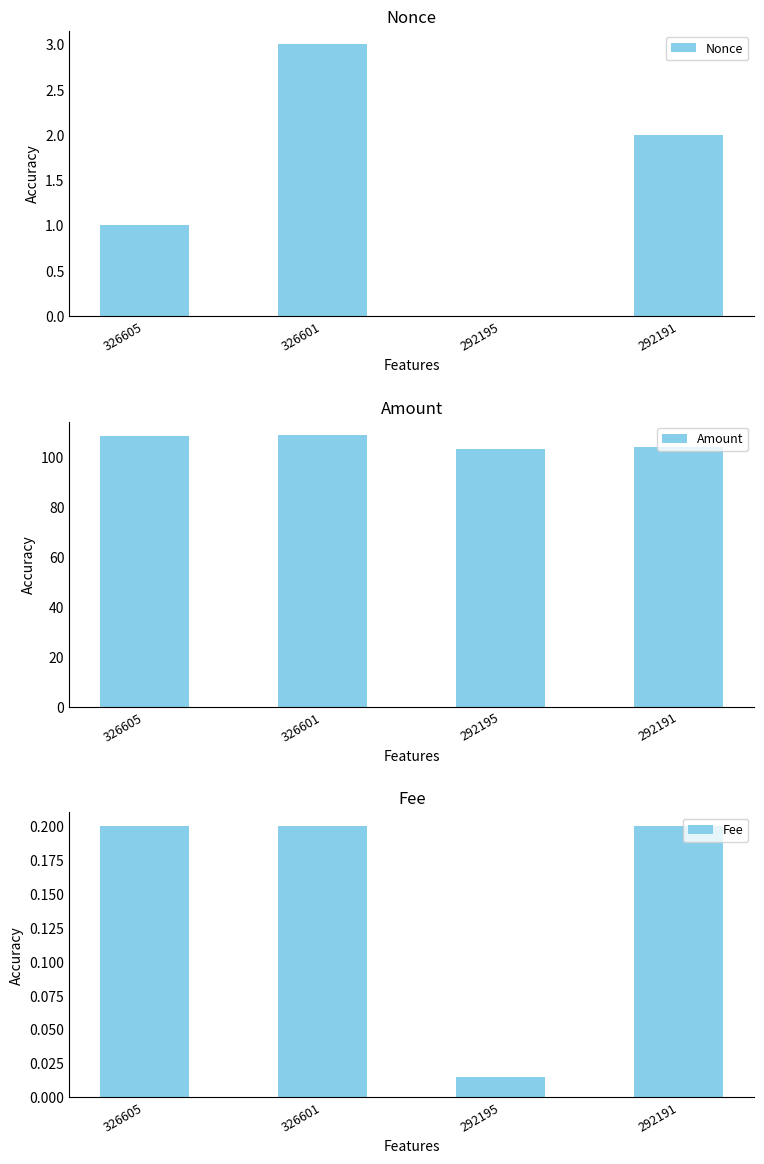

What is the sum of all Amount values?

424.0